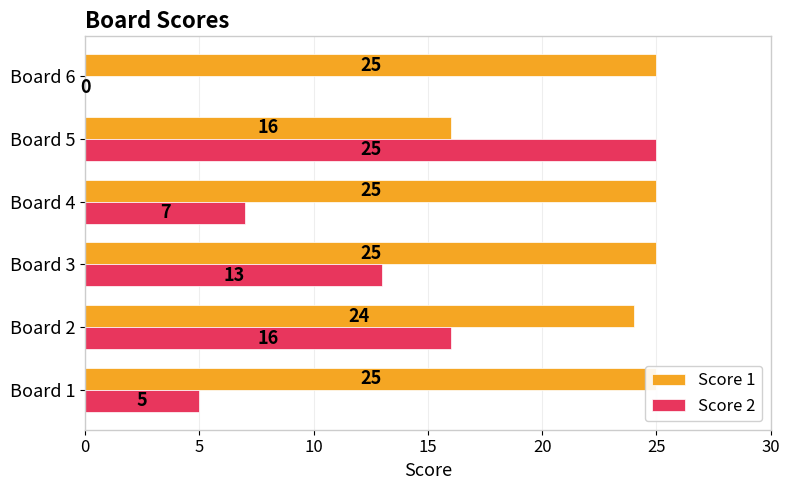

Rank the series at Board 3 from highest to lowest value.

Score 1, Score 2